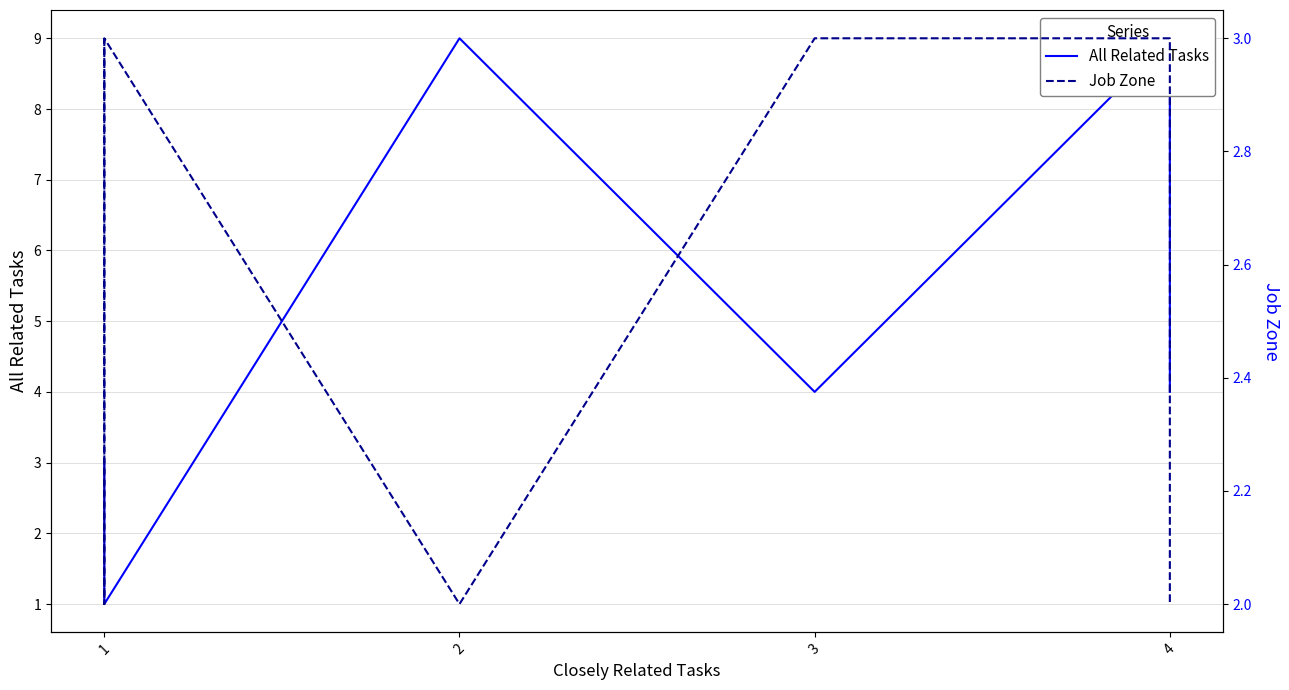

The Job Zone series shows 1 at 4. True or false?

False